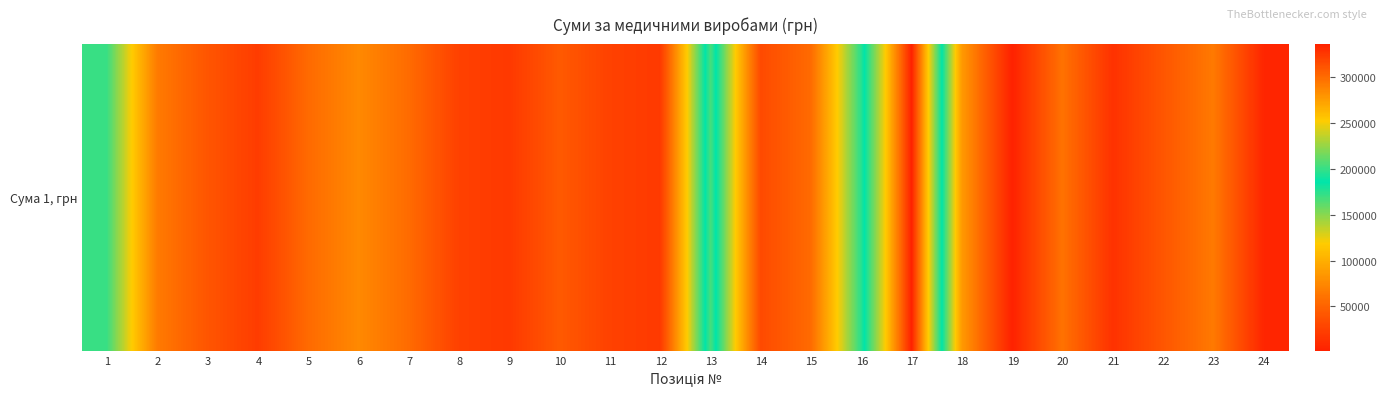

At which label is the value closest to 169275?

1